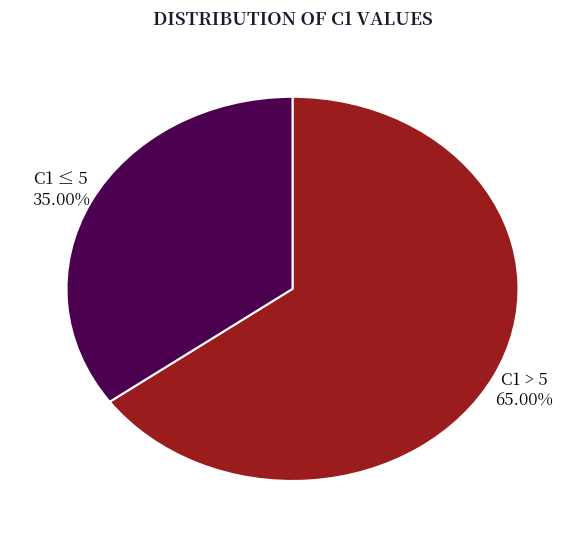

To the nearest percent, what is the average slice percentage?

50%